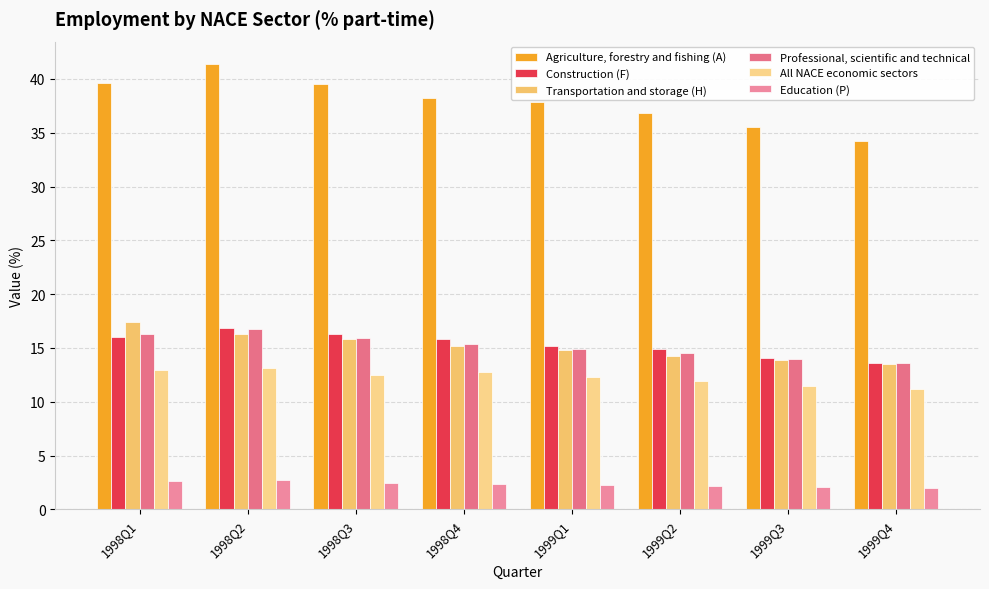

How many bars are there in total?

48